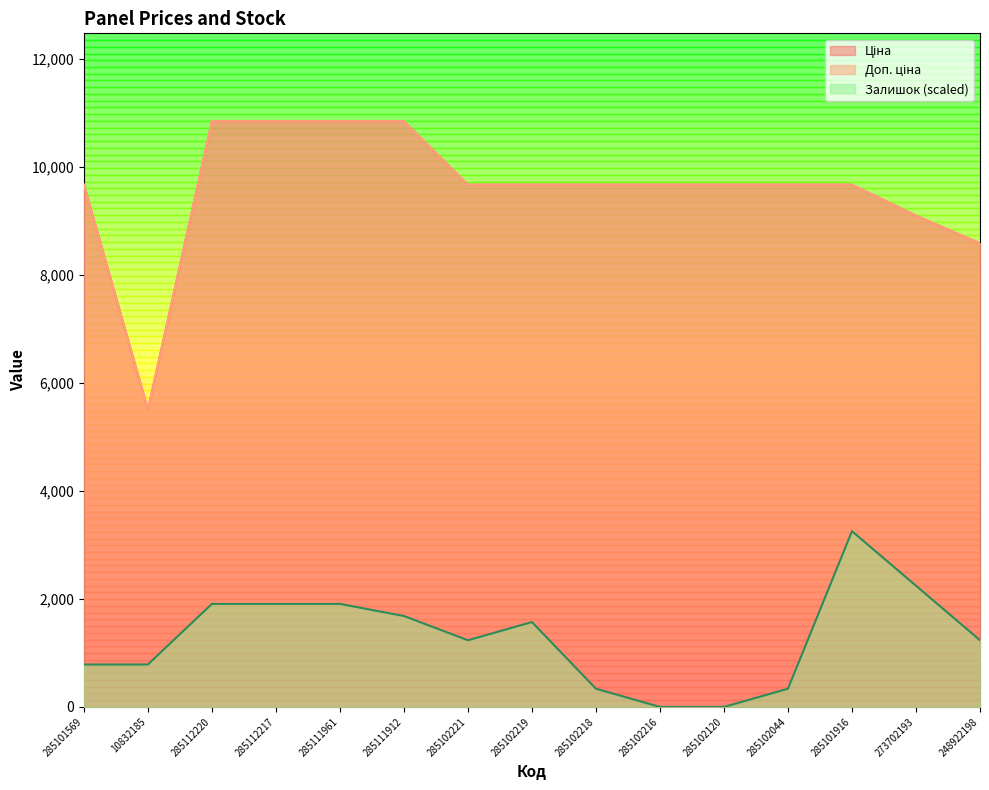

True or false: Ціна and Доп. ціна intersect in this chart.

False